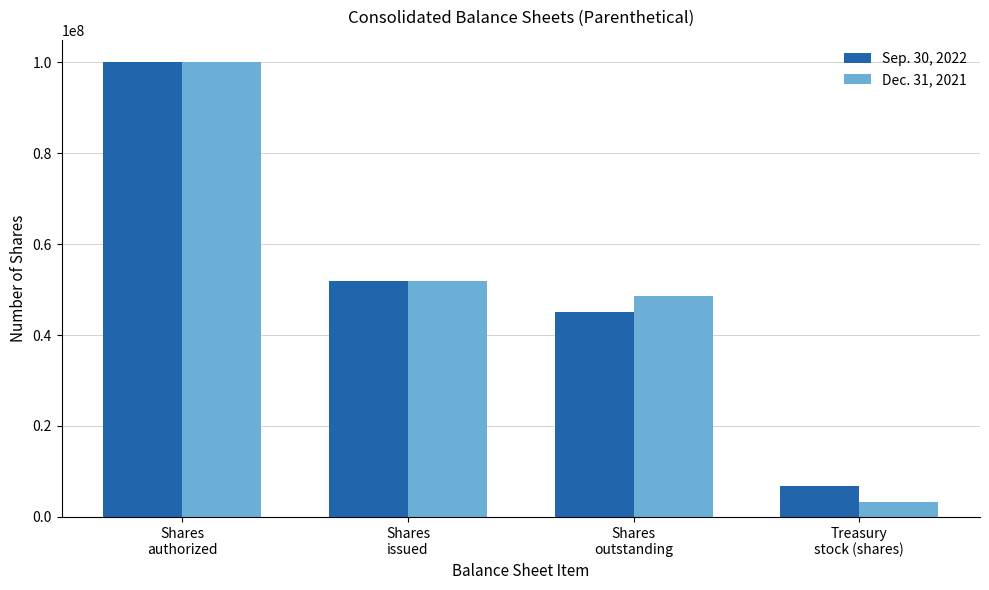

Which series changed the most between Shares
issued and Shares
outstanding?

Sep. 30, 2022